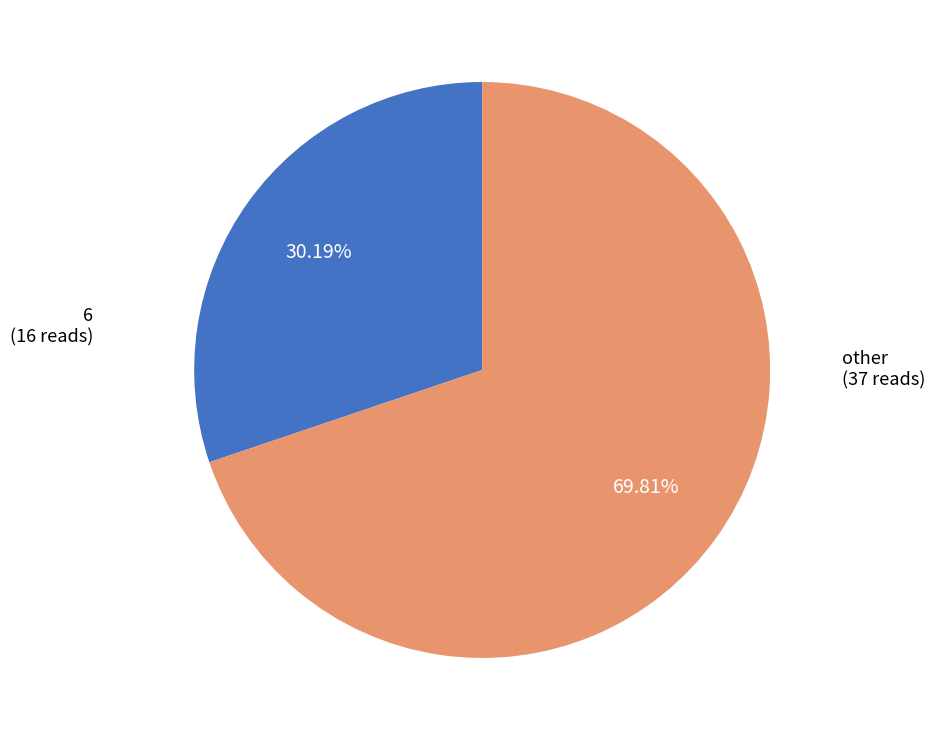

Which has a higher value, other or 6?

other